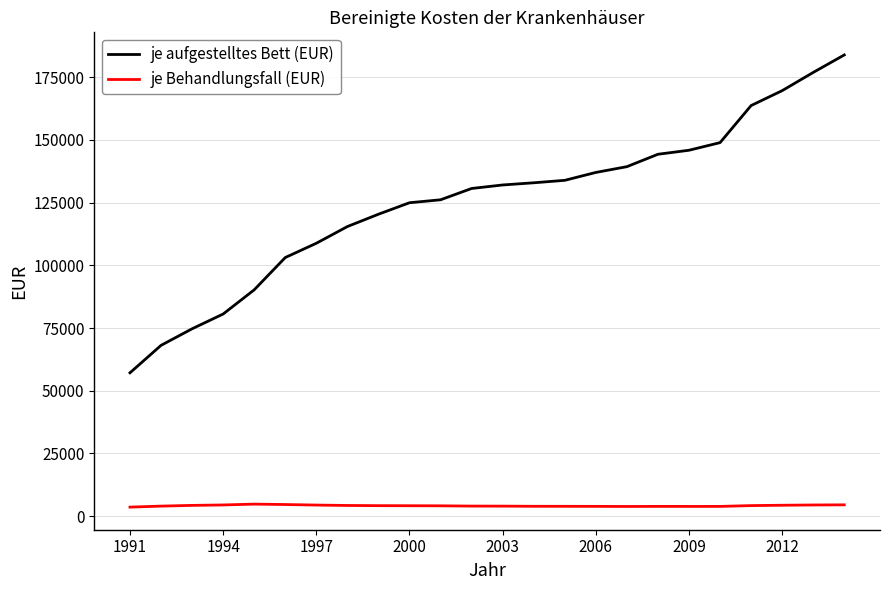

Which series has the largest total across all categories?

je aufgestelltes Bett (EUR)